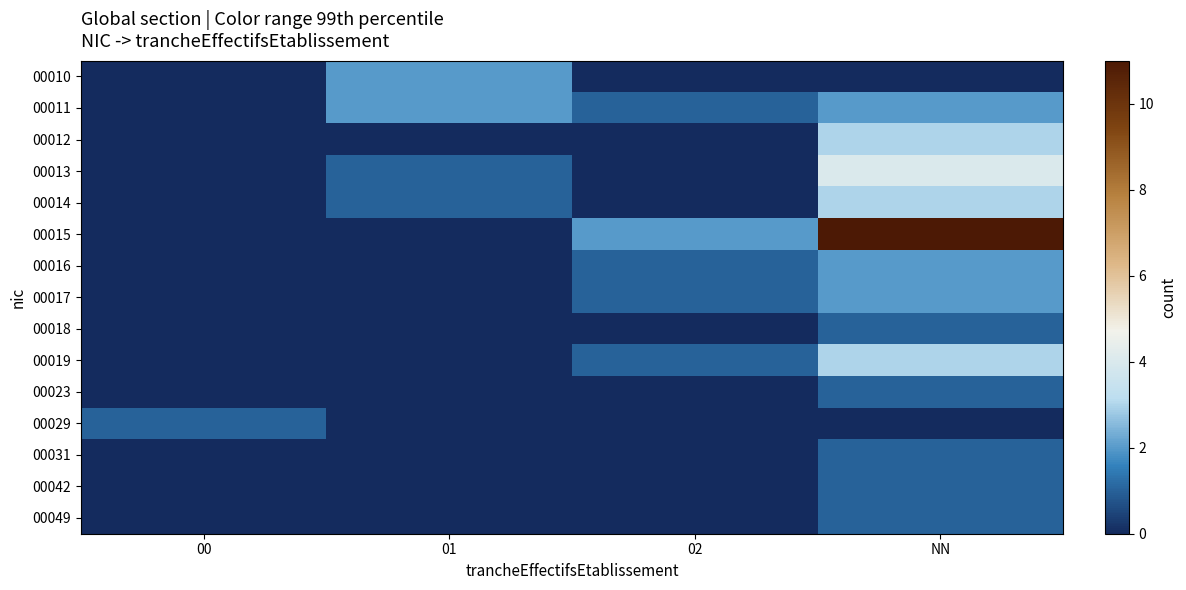

Reading left to right, what are all the values shown in this chart?

00010: 00=0	01=2	02=0	NN=0
00011: 00=0	01=2	02=1	NN=2
00012: 00=0	01=0	02=0	NN=3
00013: 00=0	01=1	02=0	NN=4
00014: 00=0	01=1	02=0	NN=3
00015: 00=0	01=0	02=2	NN=11
00016: 00=0	01=0	02=1	NN=2
00017: 00=0	01=0	02=1	NN=2
00018: 00=0	01=0	02=0	NN=1
00019: 00=0	01=0	02=1	NN=3
00023: 00=0	01=0	02=0	NN=1
00029: 00=1	01=0	02=0	NN=0
00031: 00=0	01=0	02=0	NN=1
00042: 00=0	01=0	02=0	NN=1
00049: 00=0	01=0	02=0	NN=1